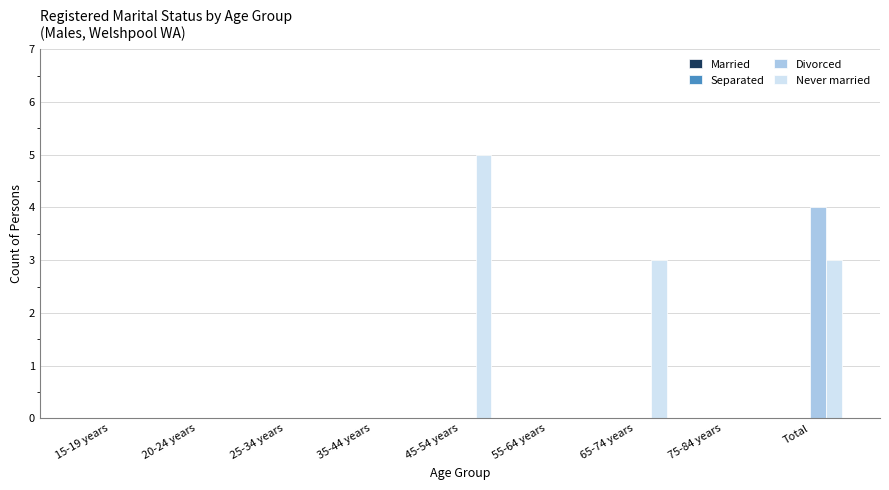

Which category has the highest value across all series?

45-54 years